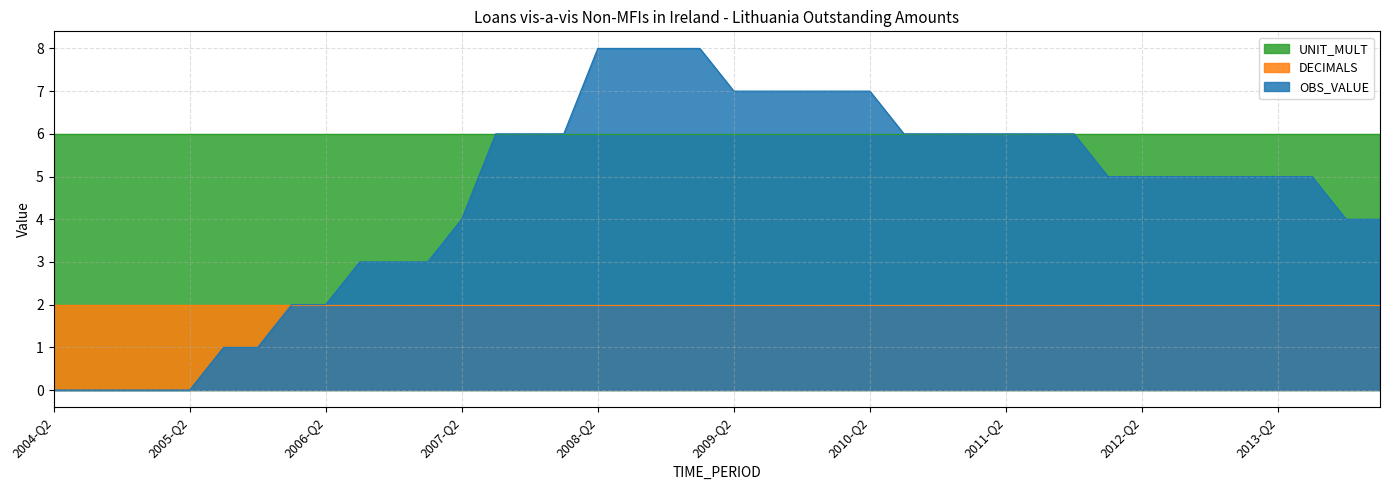

Which category has the lowest value in the UNIT_MULT series?

2004-Q2